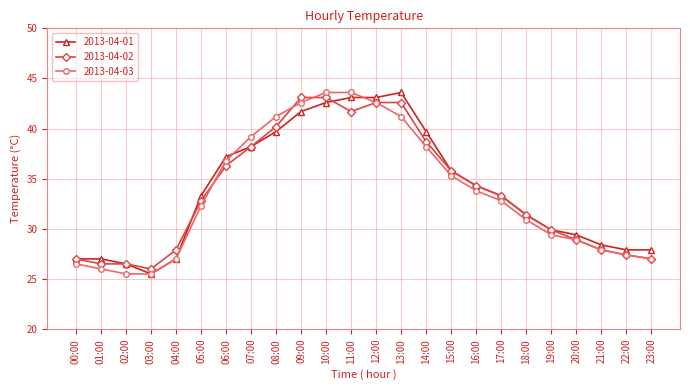

Between 06:00 and 14:00, which series saw the biggest shift?

2013-04-01